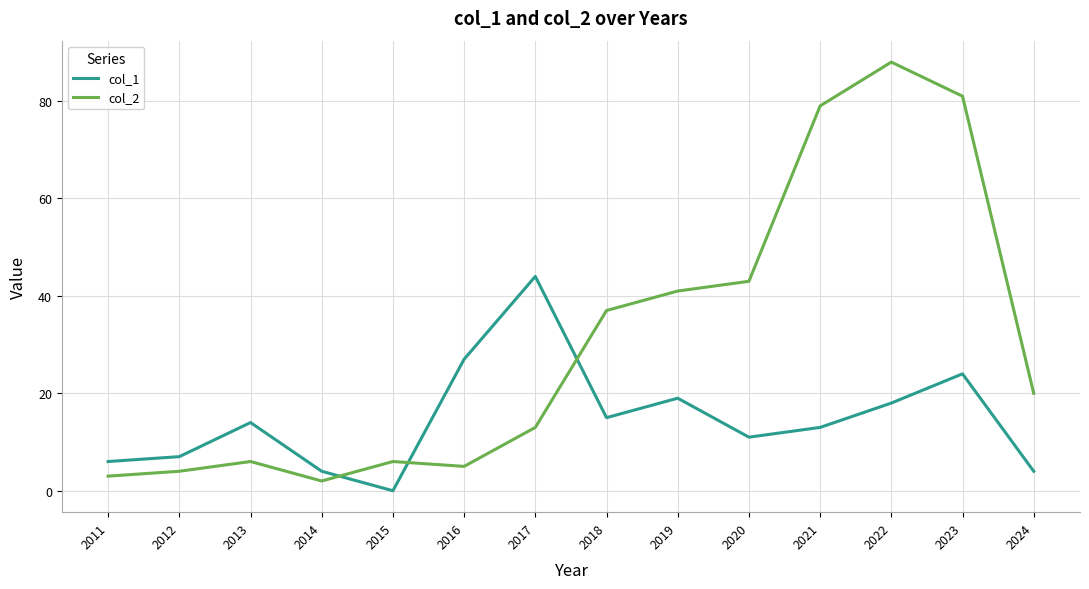

At which label is col_1 closest to 22?

2023